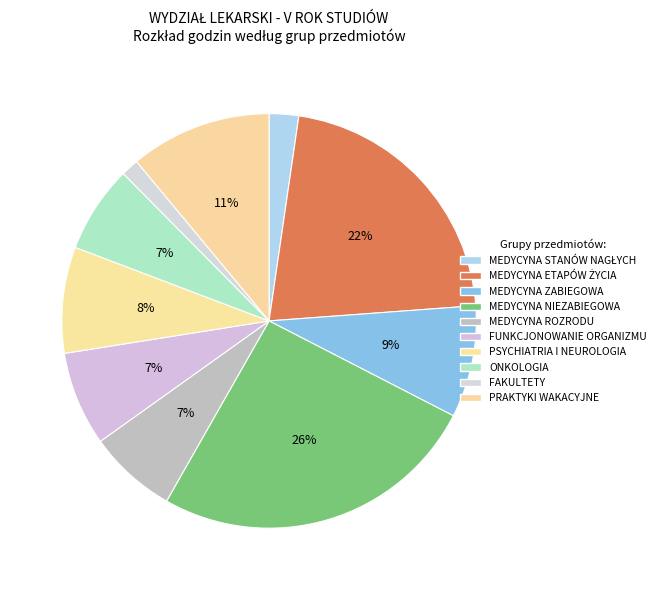

What is the total percentage of PRAKTYKI WAKACYJNE and ONKOLOGIA?

17.8%